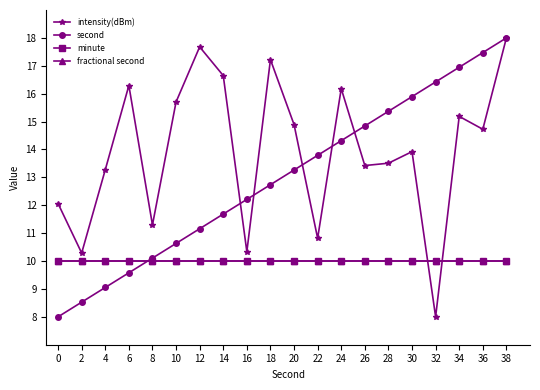

At which category is the sum across all series the highest?

38